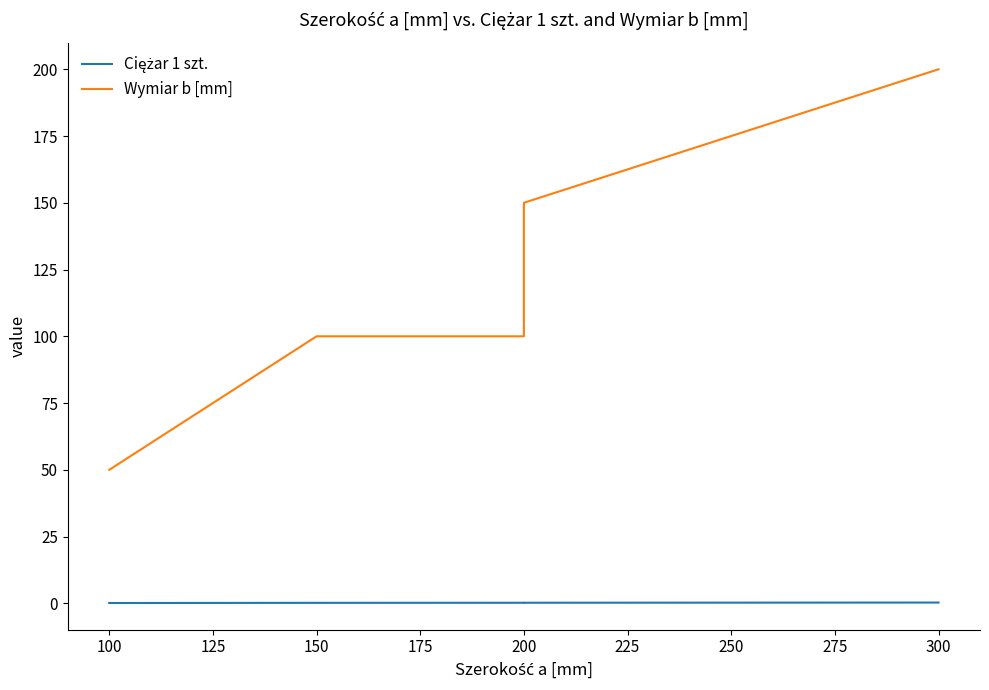

Between 100 and 150, which series saw the biggest shift?

Wymiar b [mm]